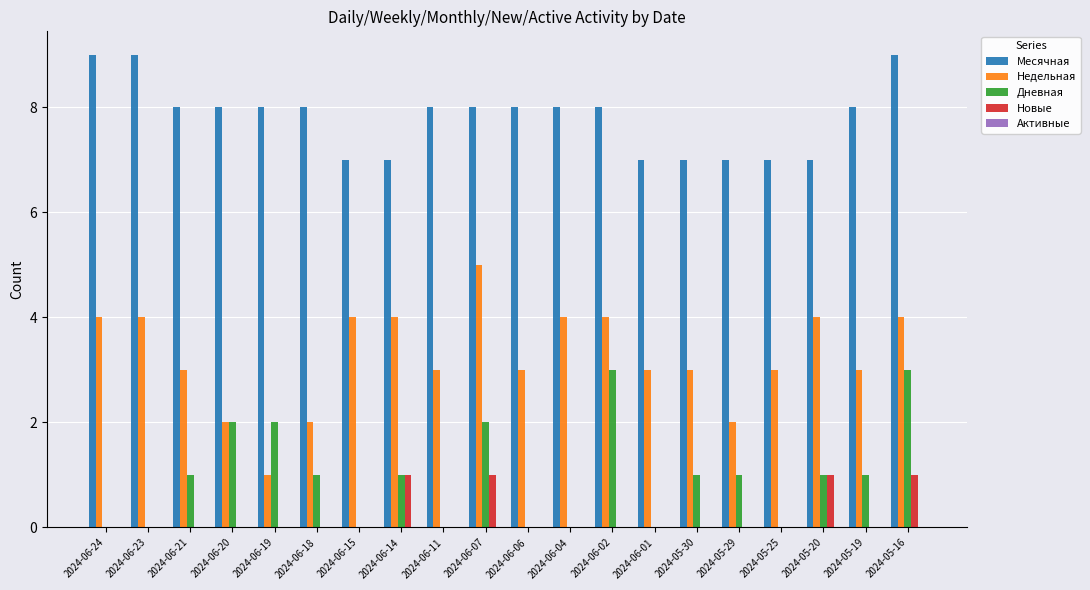

Which series changed the most between 2024-06-24 and 2024-06-18?

Недельная